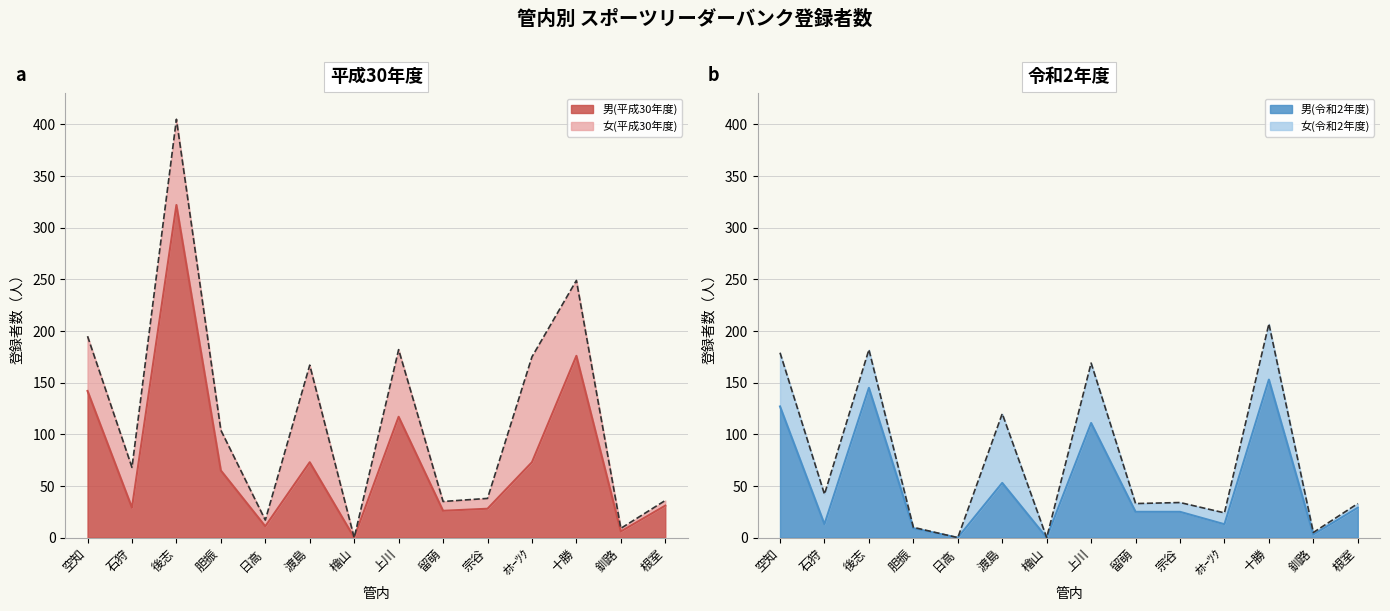

Which category has the highest value across all series?

後志